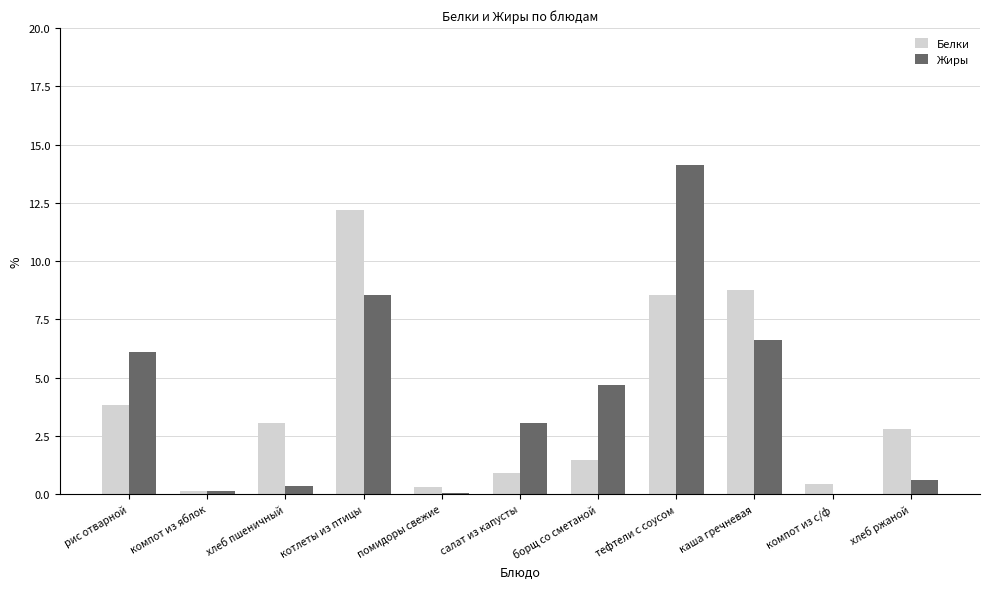

The value of Белки at борщ со сметаной is 1.5. True or false?

True